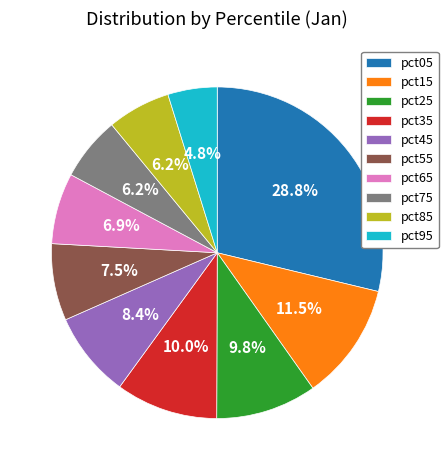

True or false: pct15 accounts for 26% of the total.

False